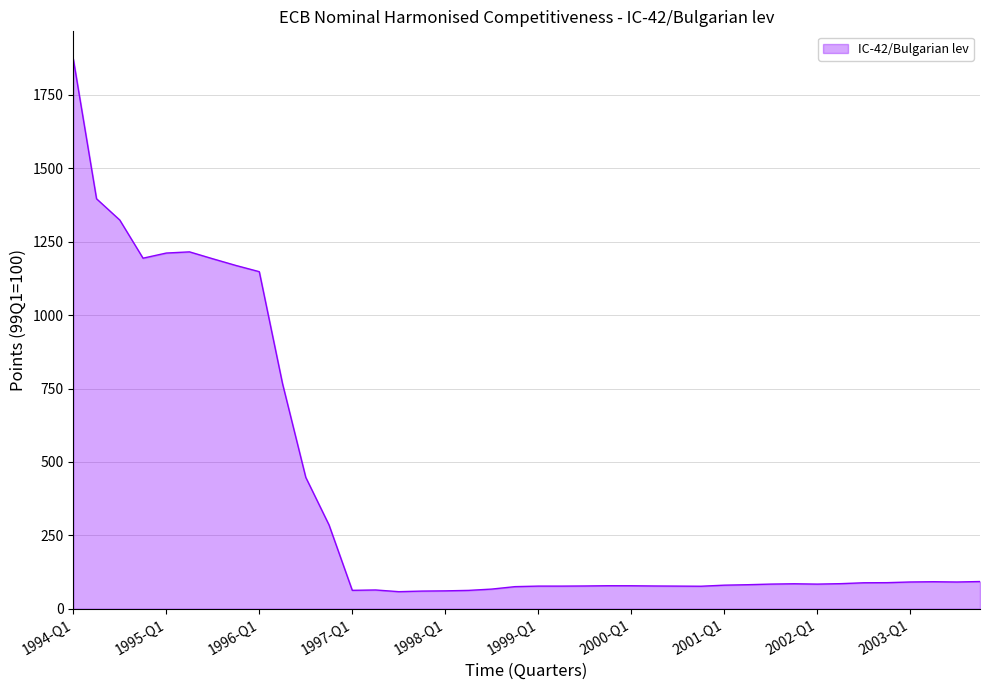

What is the smallest value displayed?

58.1